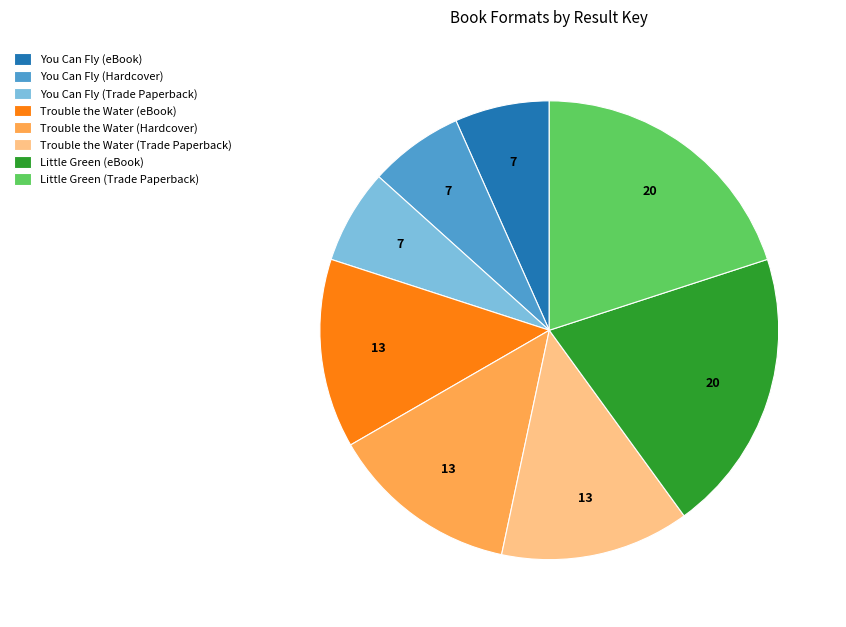

Count the number of slices in the pie.

8